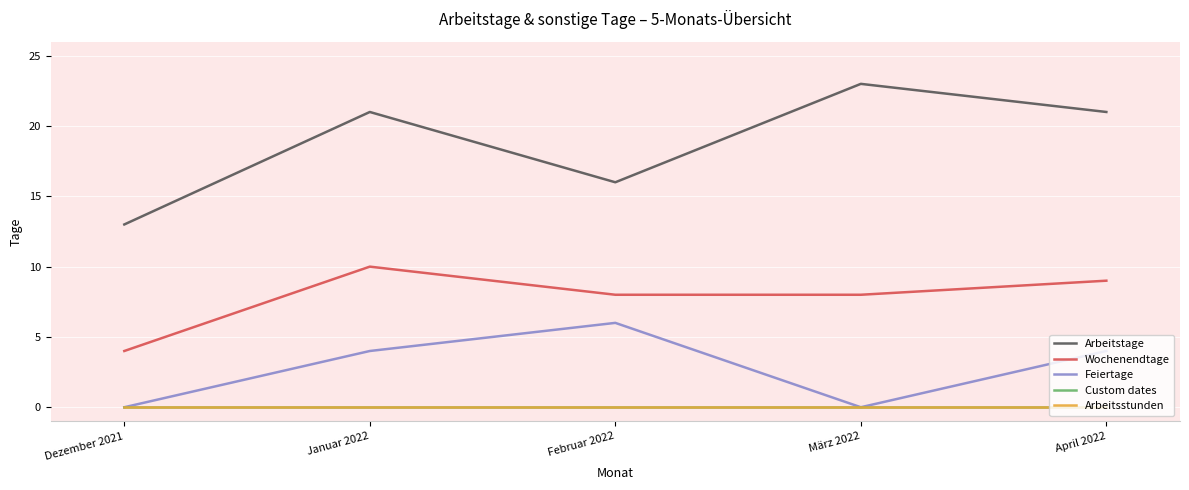

Rank the series by their maximum value, from highest to lowest.

Arbeitstage, Wochenendtage, Feiertage, Custom dates, Arbeitsstunden